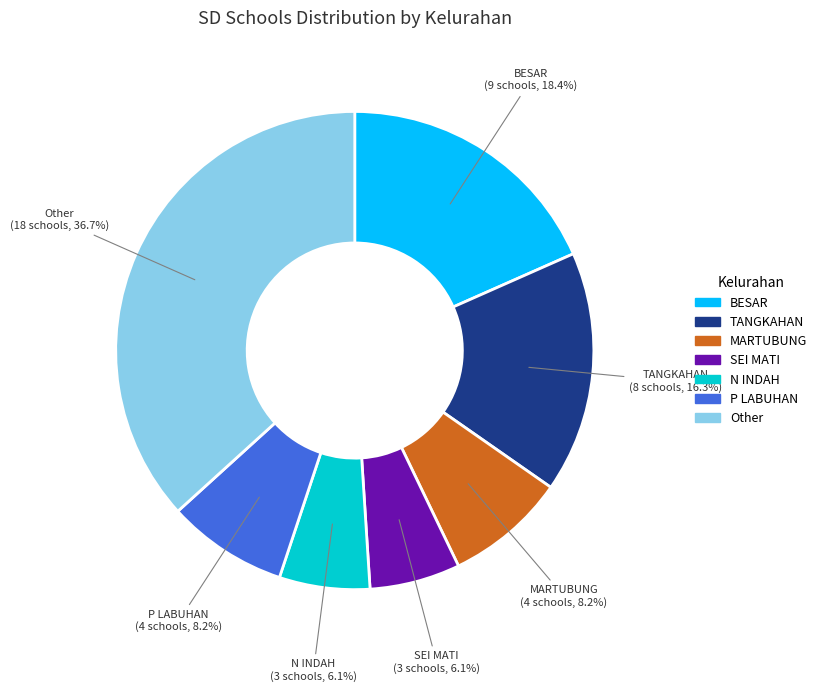

Which slice is the largest?

Other